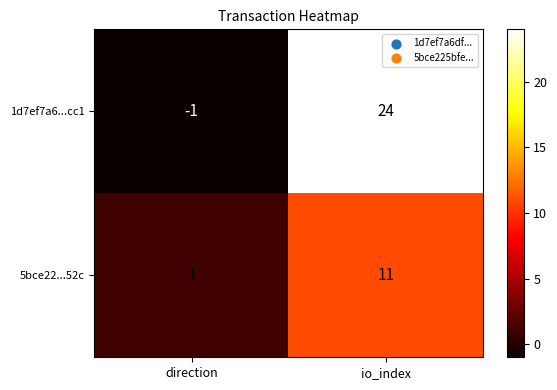

How many distinct data groups are displayed?

2